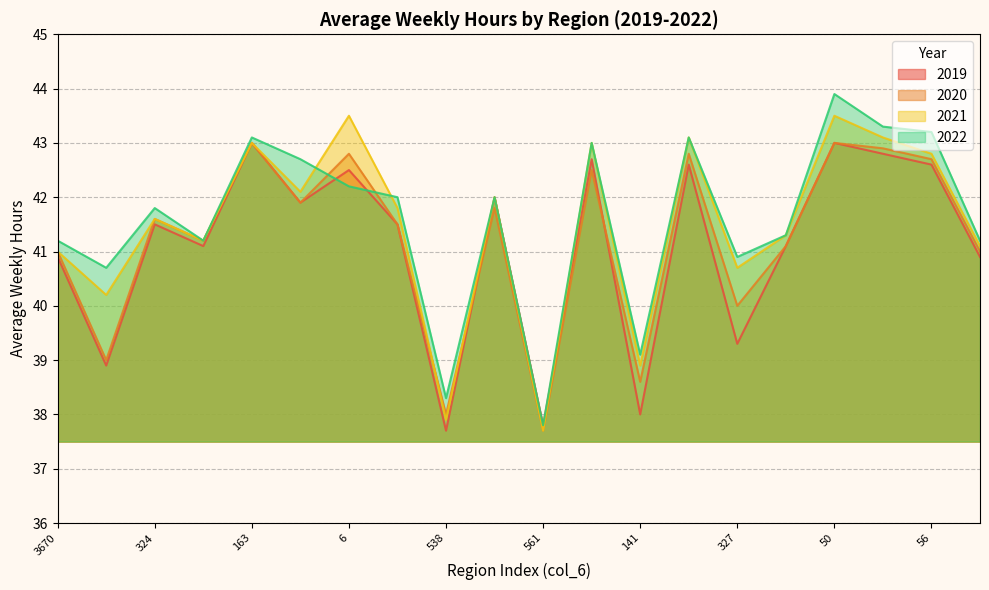

At 242, list the series in order from largest to smallest.

2022, 2021, 2020, 2019